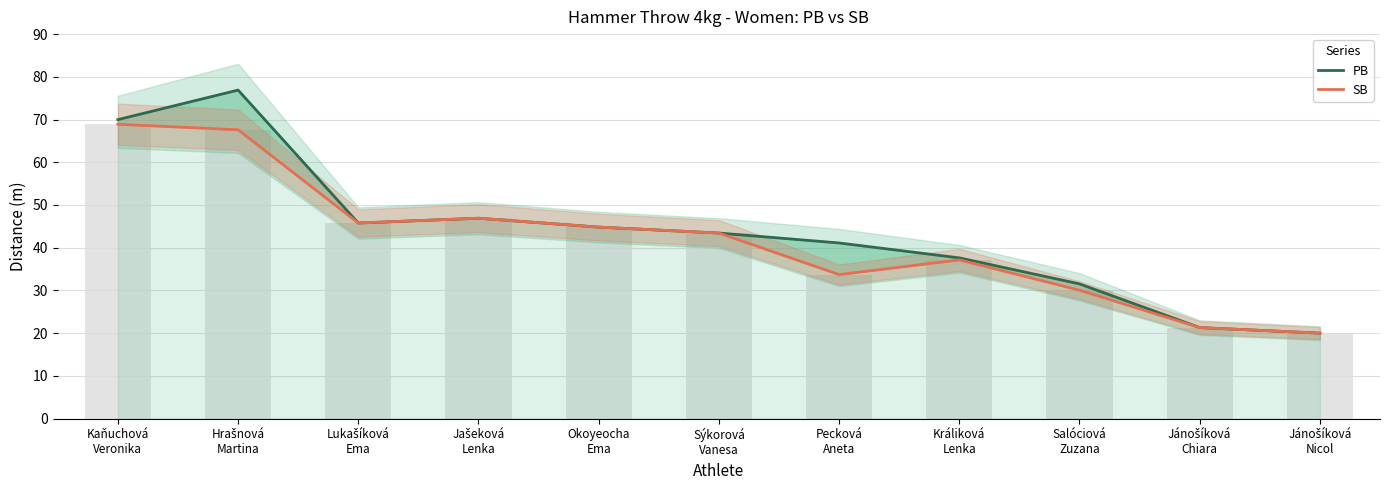

Reading left to right, what are all the values shown in this chart?

PB: 70.0	76.9	45.8	46.9	44.8	43.4	41.1	37.6	31.5	21.3	20.0
SB: 68.9	67.6	45.8	46.9	44.8	43.4	33.7	37.1	30.1	21.3	20.0